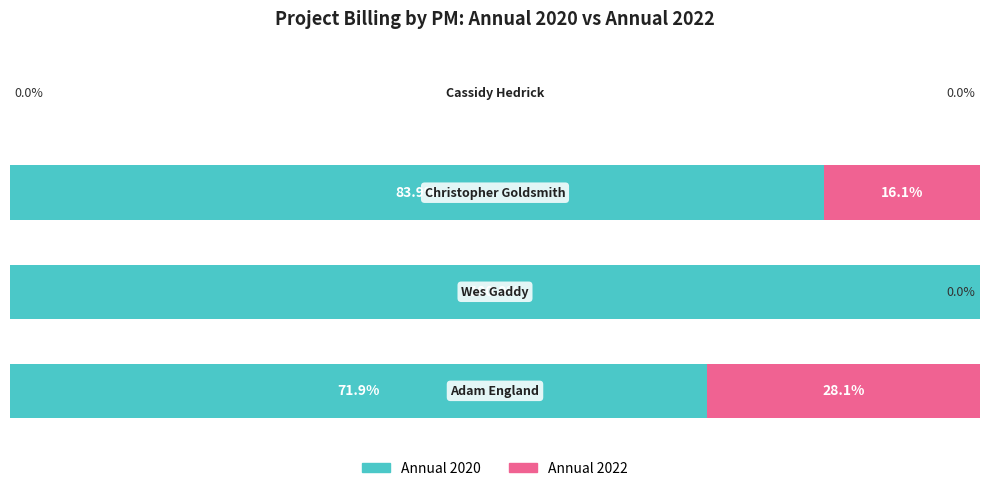

Reading left to right, transcribe all the data shown in this chart.

Annual 2020: 0=71.9	1=100.0	2=83.9	3=0.0
Annual 2022: 0=28.1	1=0.0	2=16.1	3=0.0